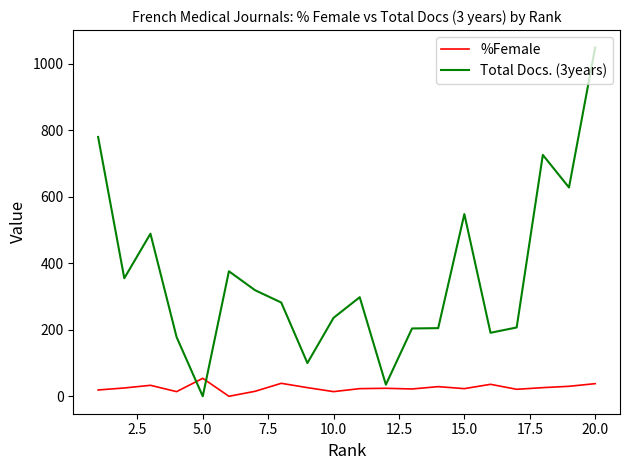

How many lines are shown in the chart?

2